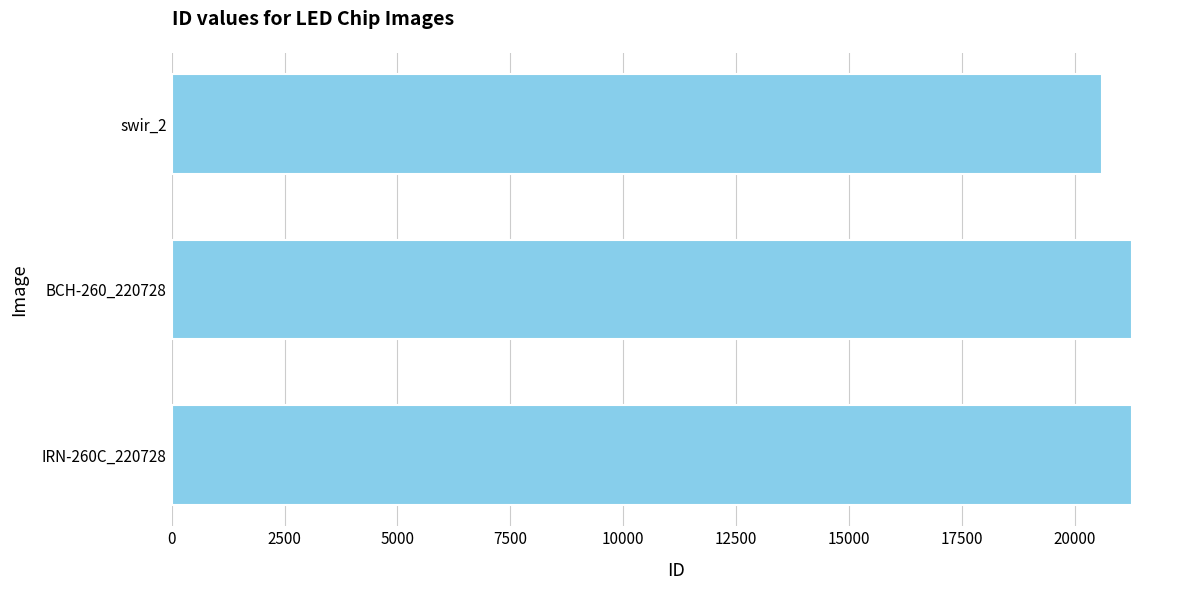

What is the maximum value shown in the chart?

21260